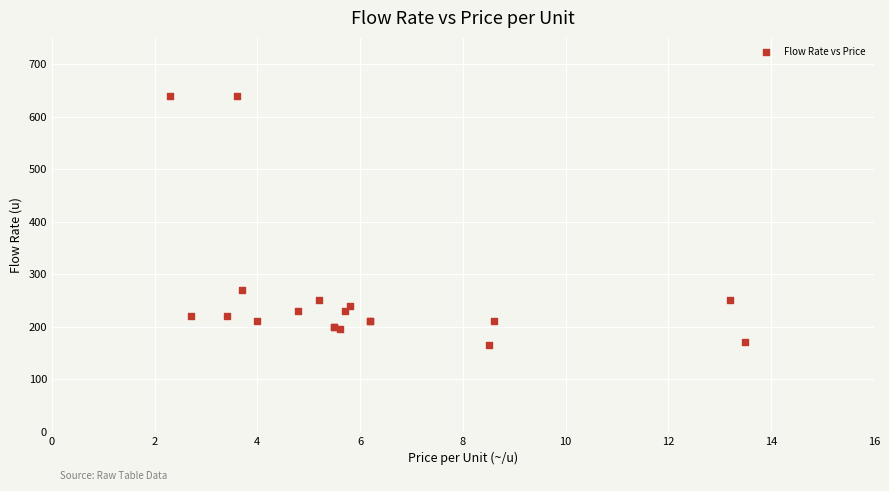

What Y value in the scatter plot is closest to 402?

270